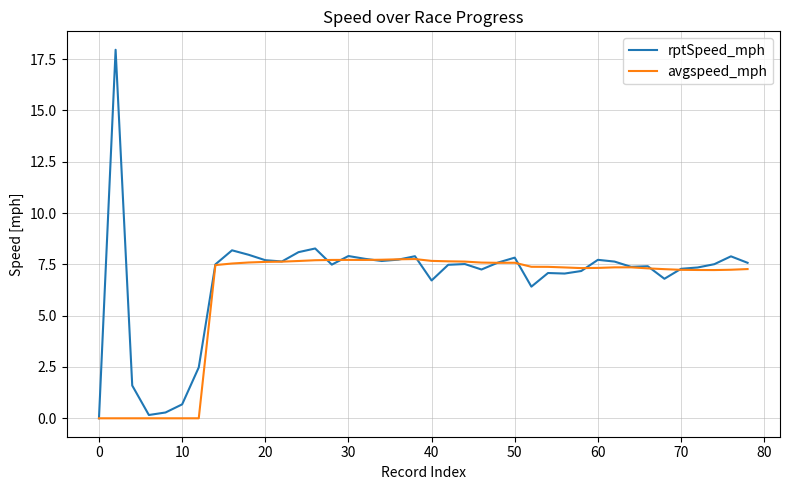

List the series in order of their peak value, lowest first.

avgspeed_mph, rptSpeed_mph